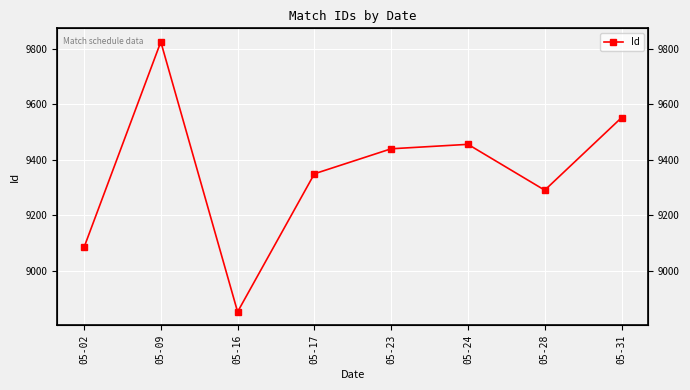

Reading left to right, what are all the values shown in this chart?

9084	9824	8852	9349	9439	9455	9290	9551